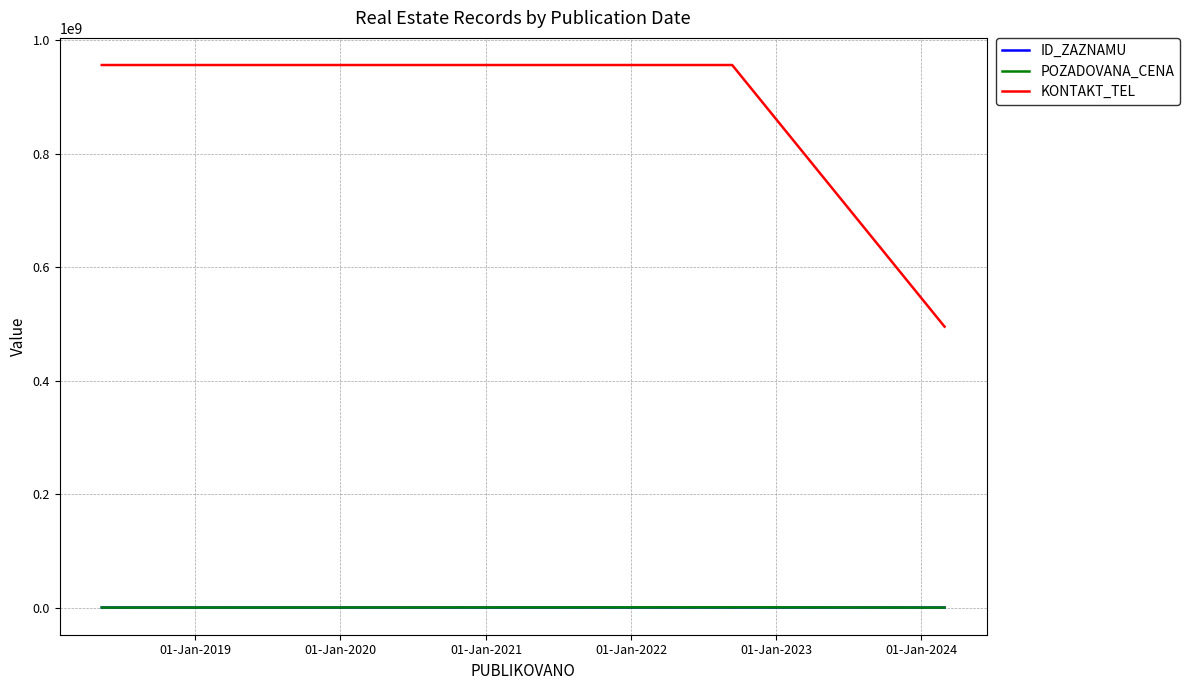

What is the sum of all ID_ZAZNAMU values?

379736